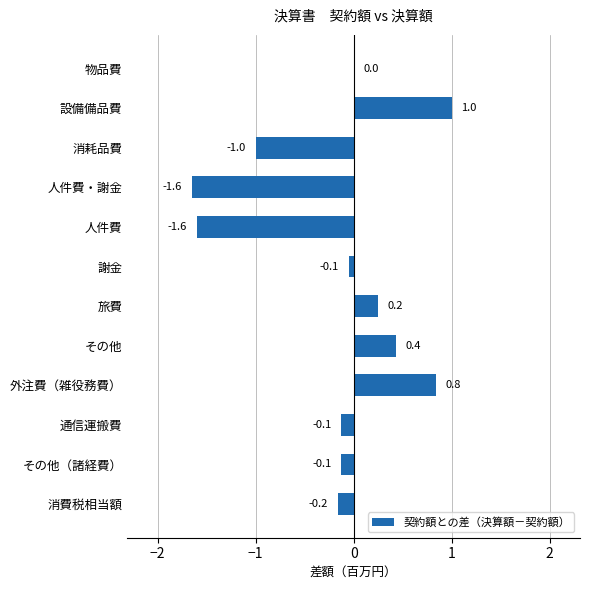

Where is the data nearest to the value 0?

物品費